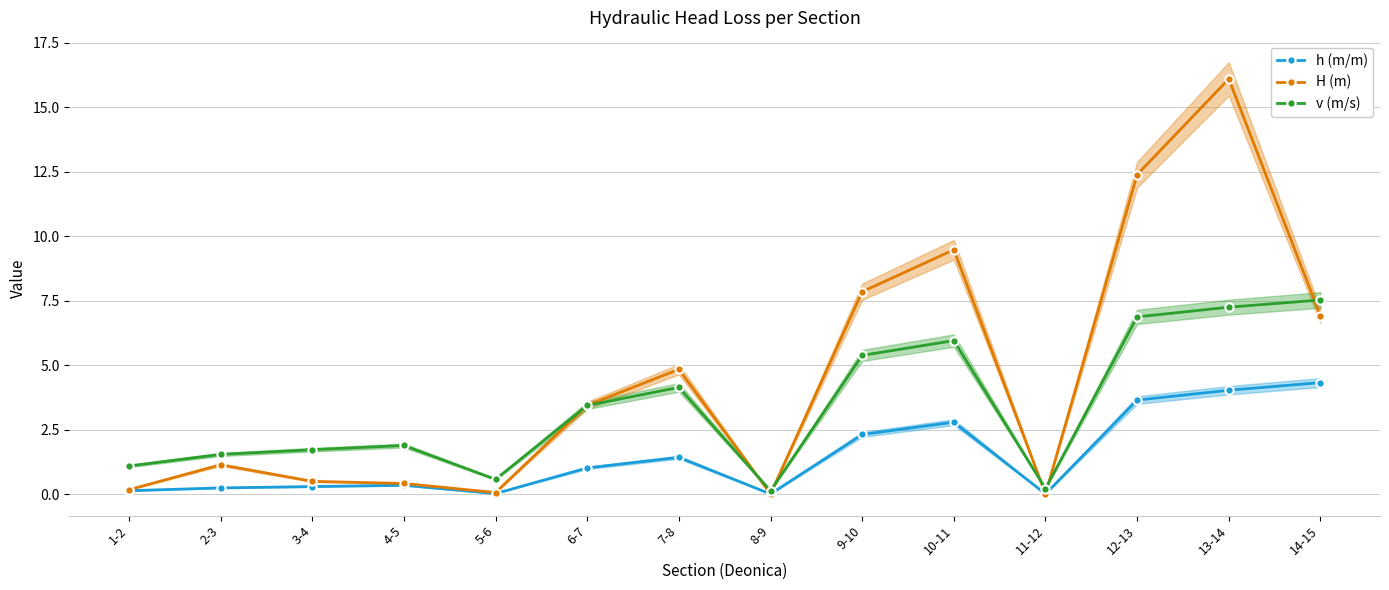

Which has a higher value, 14-15 or 8-9?

14-15